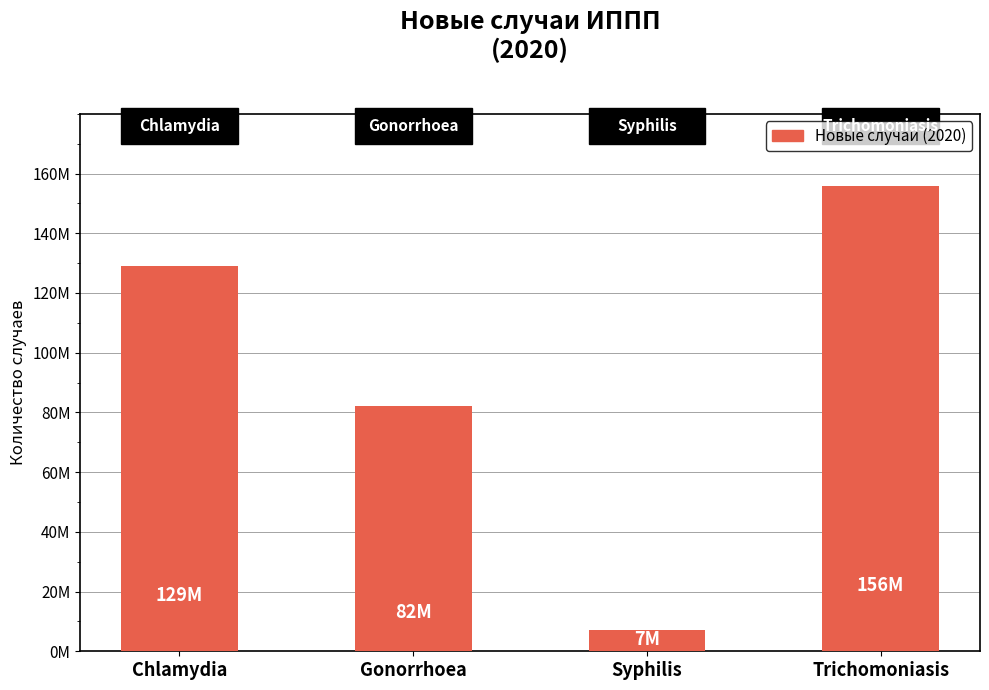

What is the approximate value at Chlamydia, to the nearest 10?

129000000